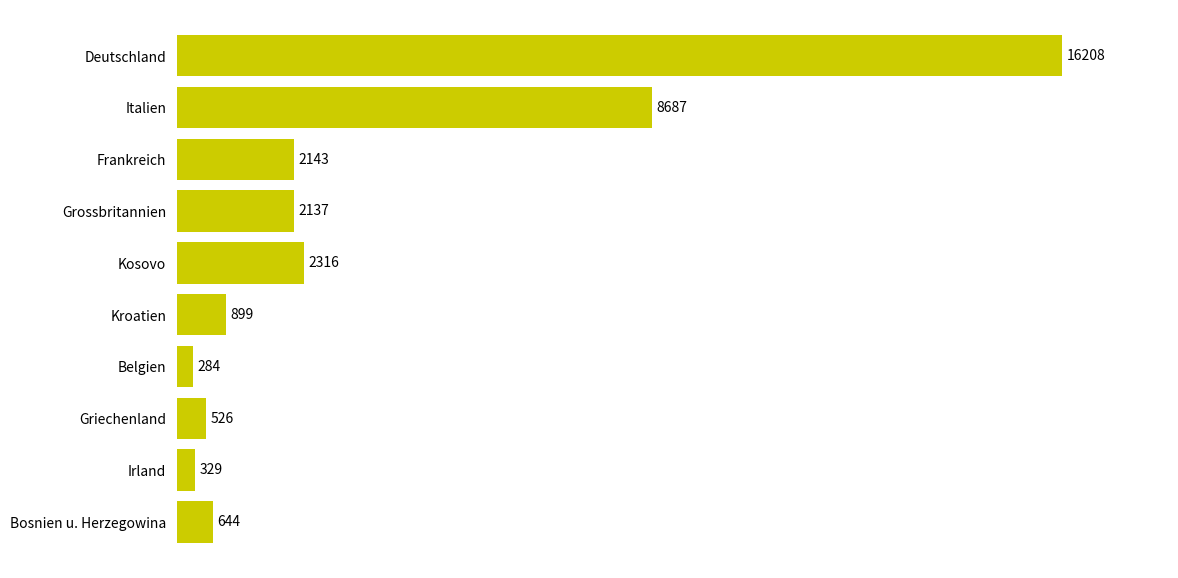

Rank the categories by value from highest to lowest.

Deutschland, Italien, Kosovo, Frankreich, Grossbritannien, Kroatien, Bosnien u. Herzegowina, Griechenland, Irland, Belgien